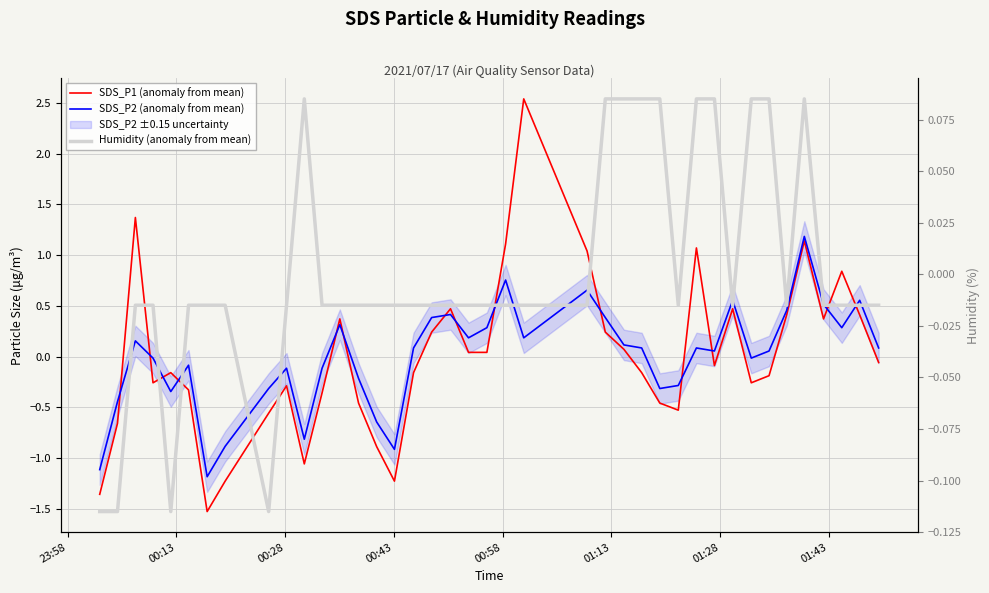

How many lines are shown in the chart?

3